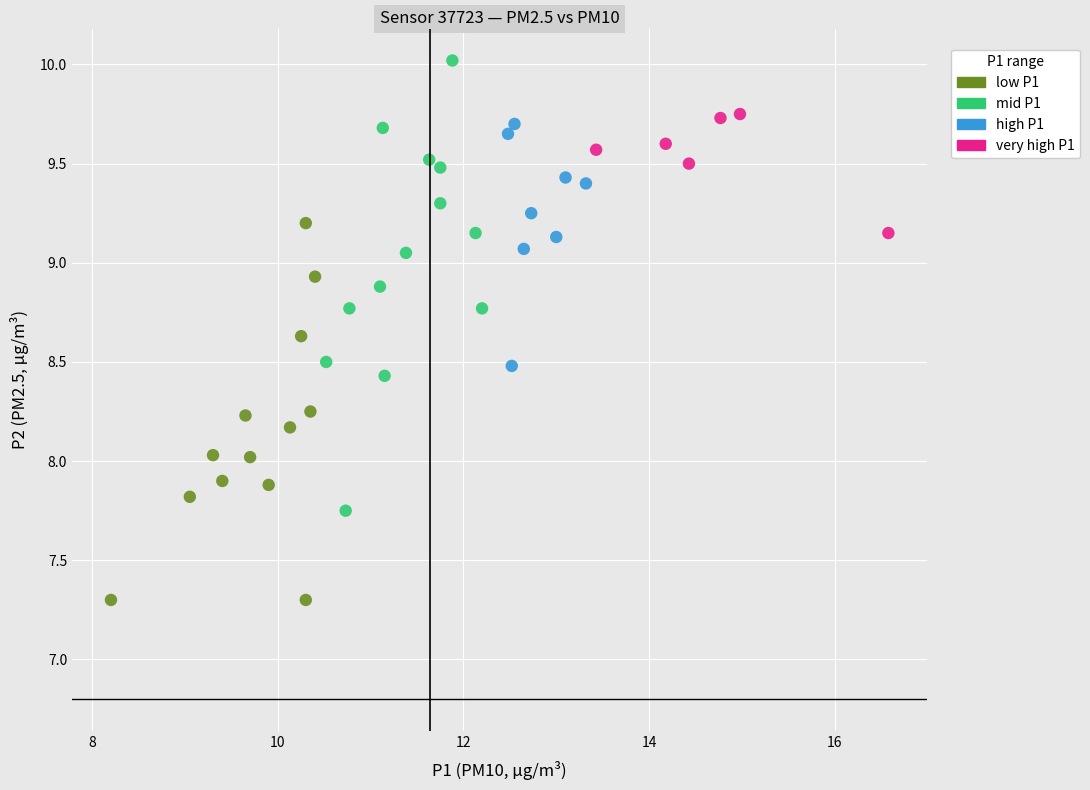

What are all the series names shown in the legend?

low P1, mid P1, high P1, very high P1